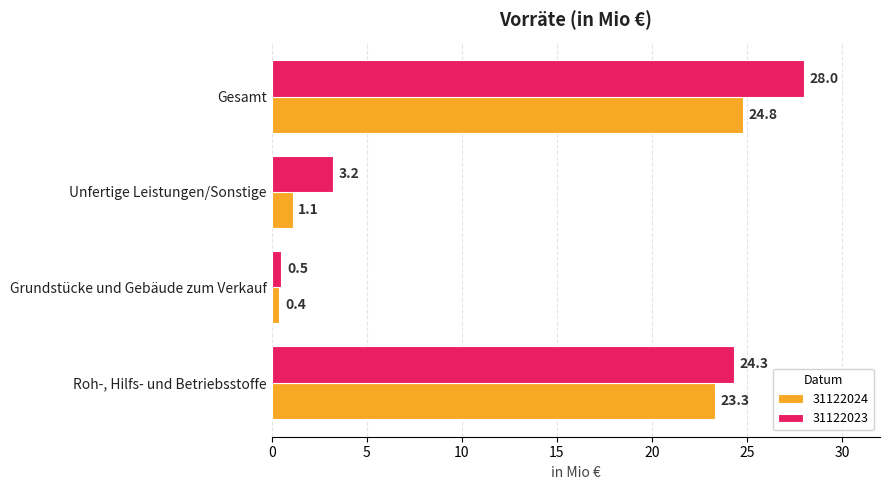

What value does the 31122024 series have at Grundstücke und Gebäude zum Verkauf?

0.4